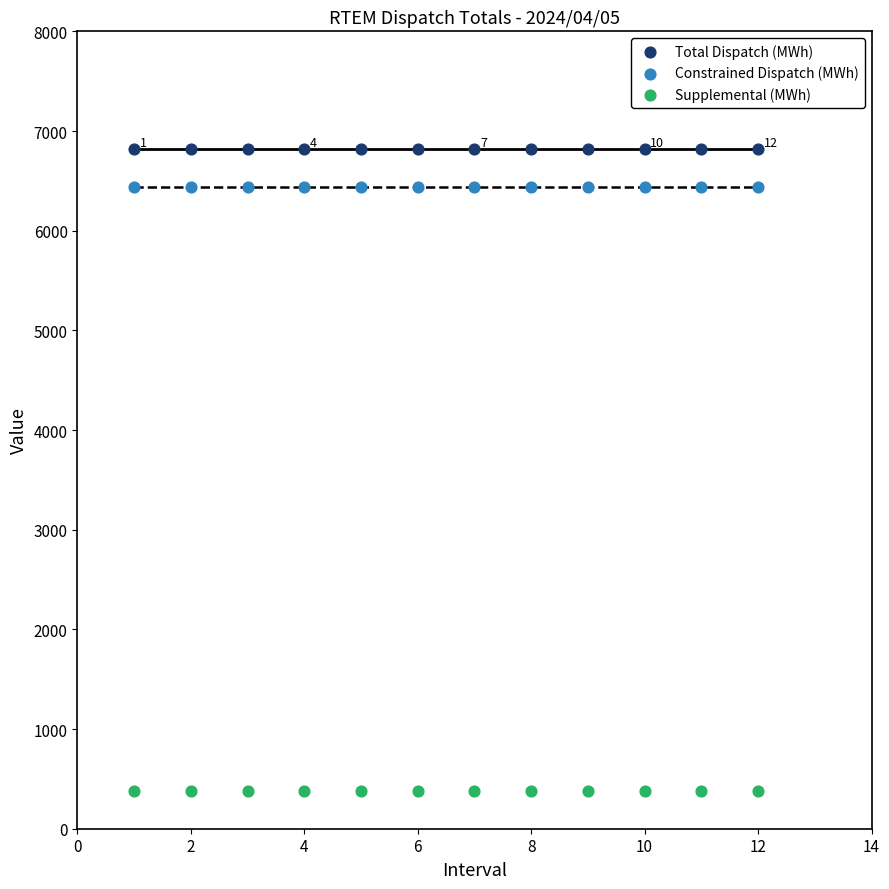

Which series reaches the maximum Y coordinate?

Total Dispatch (MWh)